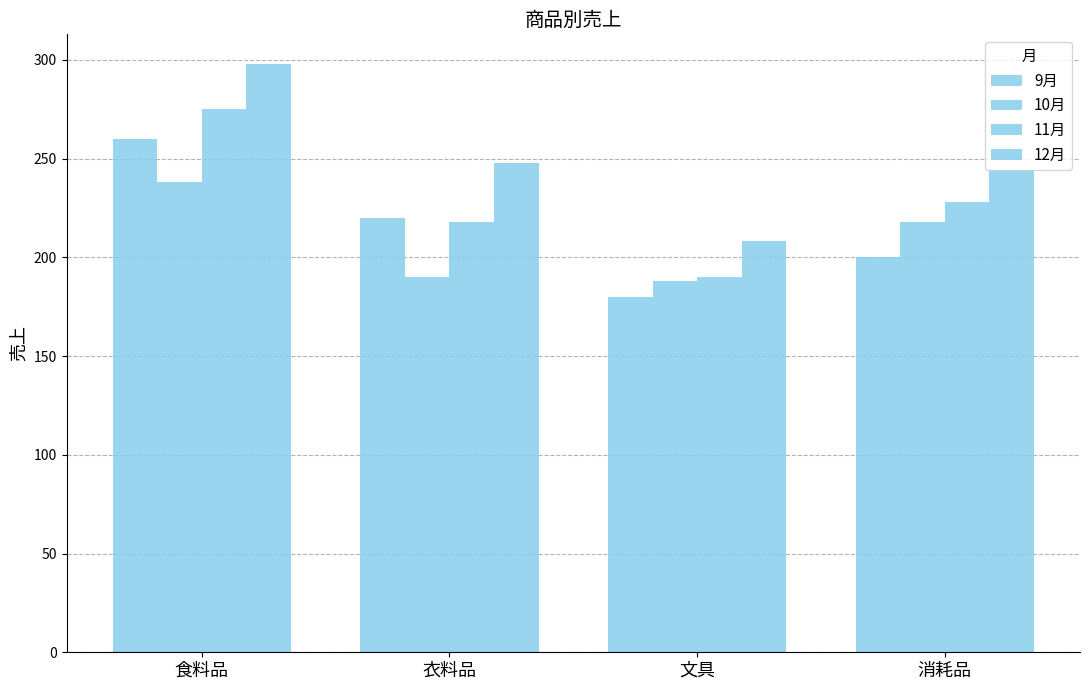

Which category has the lowest value in the 12月 series?

文具